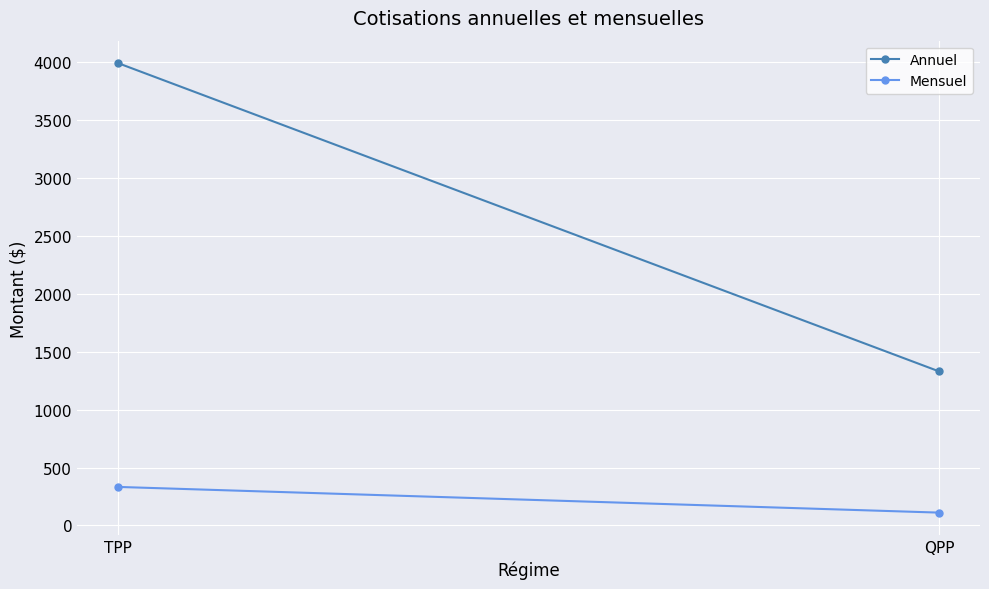

What is the sum of the Annuel values at TPP and QPP?

5324.5